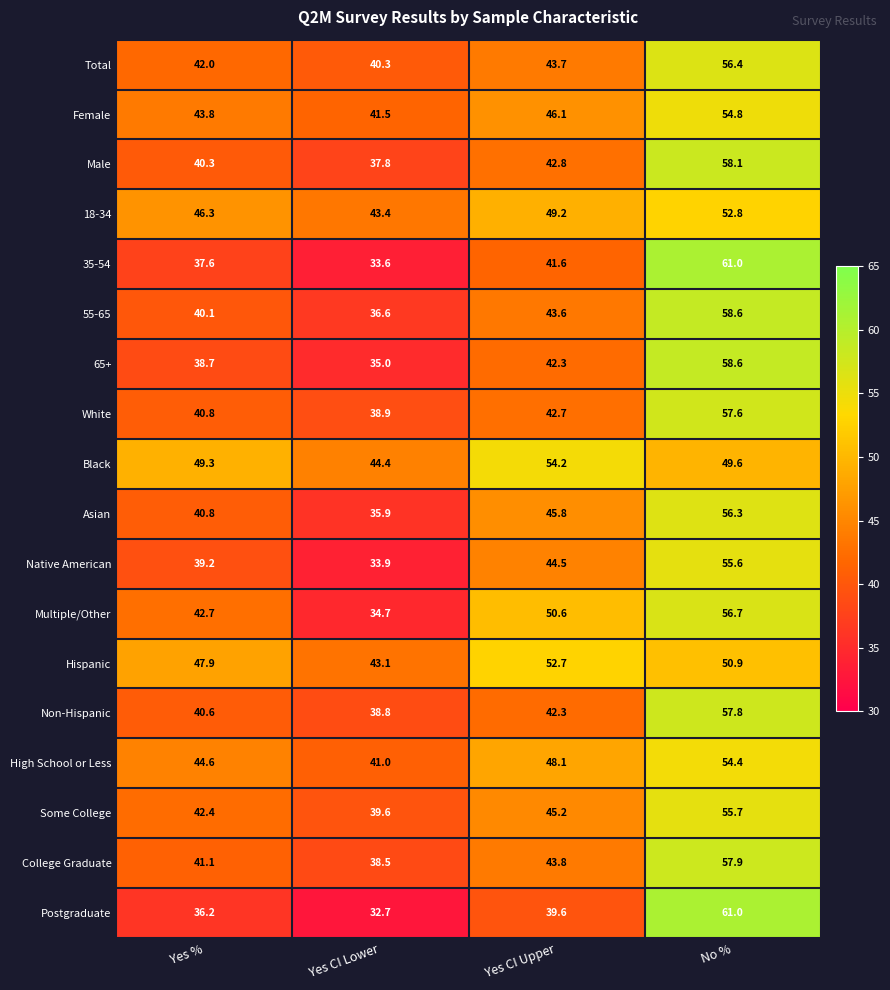

Which series changed the most between Yes % and Yes CI Lower?

Multiple/Other